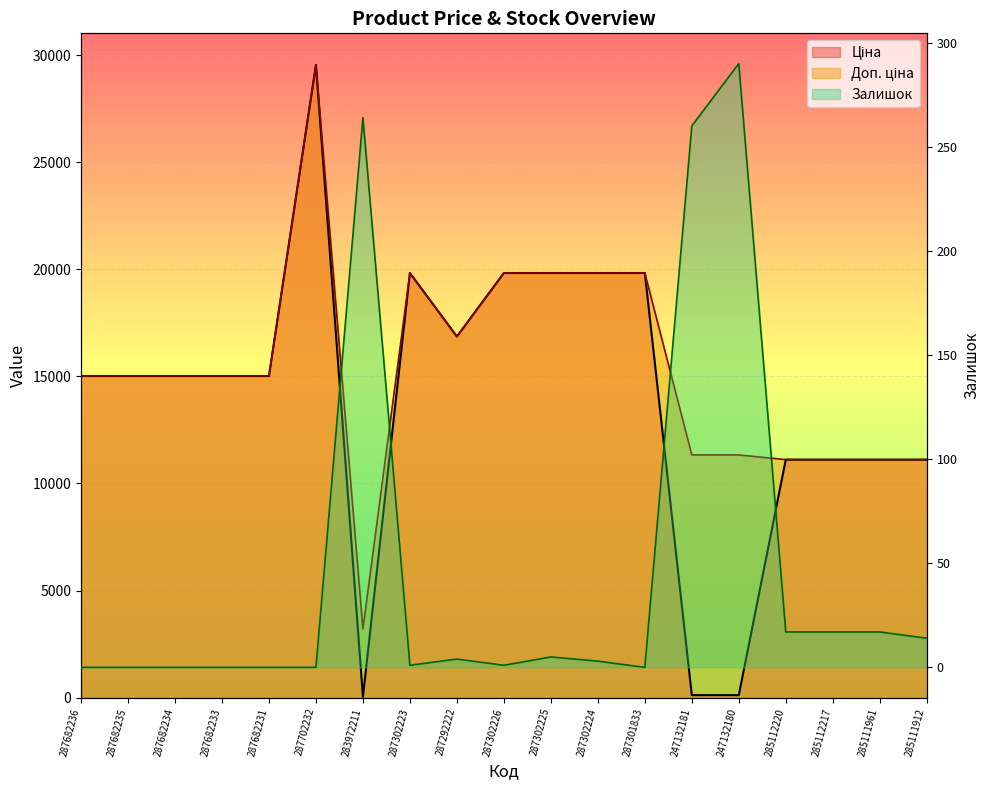

The value of Залишок at 285112220 is 17.0. True or false?

True